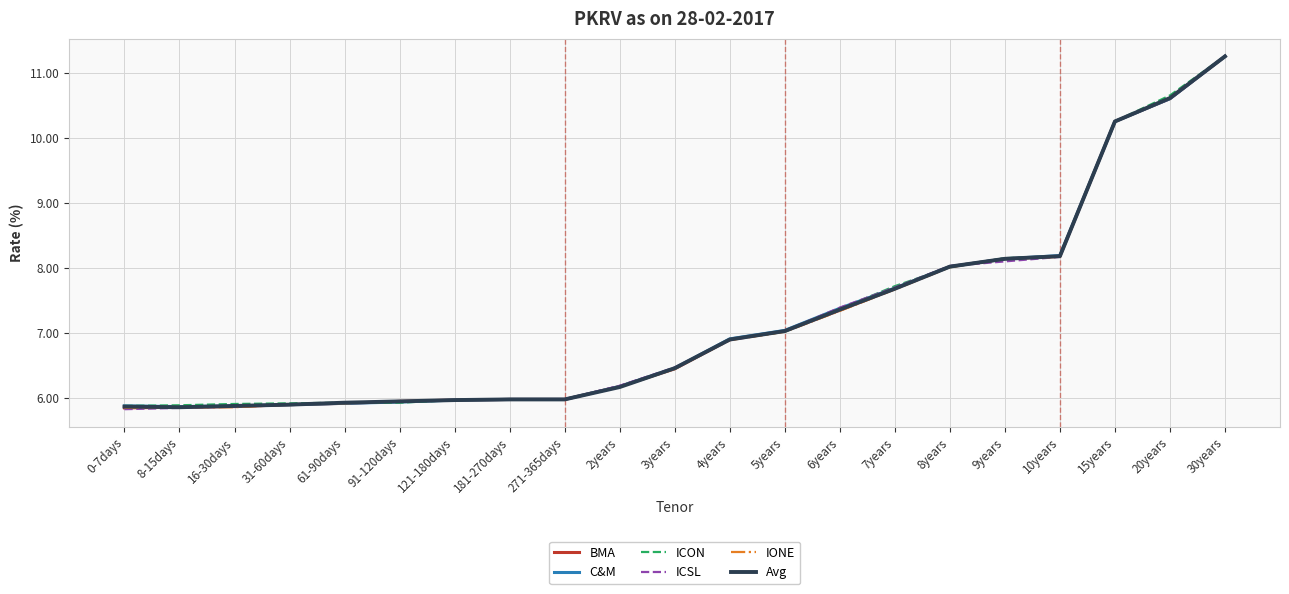

Is the value of Avg at 8years greater than the value of C&M at 10years?

No